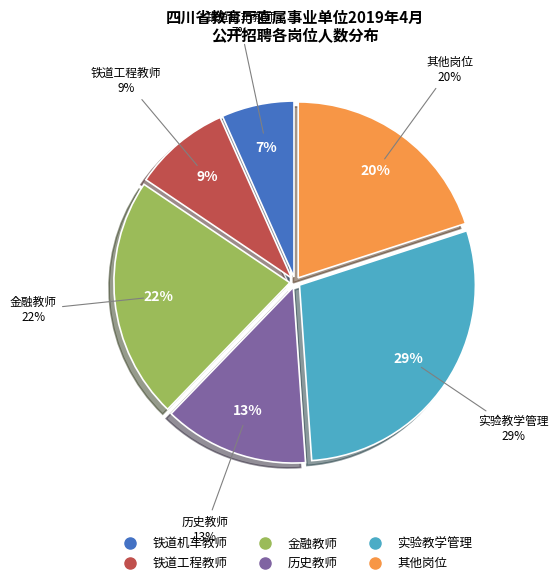

Is there any slice that represents more than half of the pie?

No